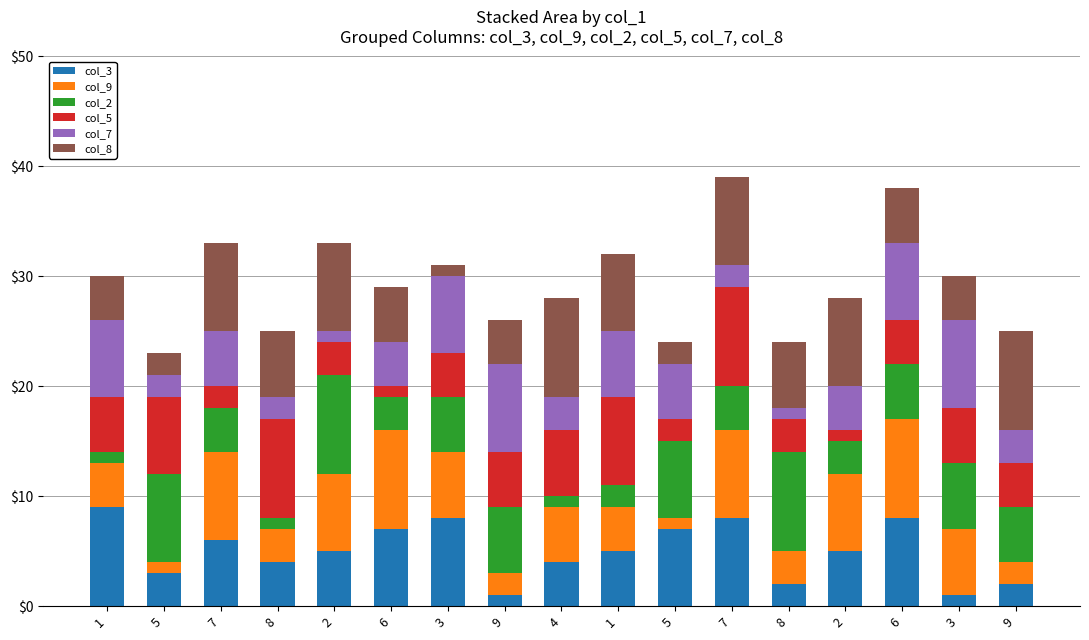

Which series changed the most between 2 and 4?

col_2